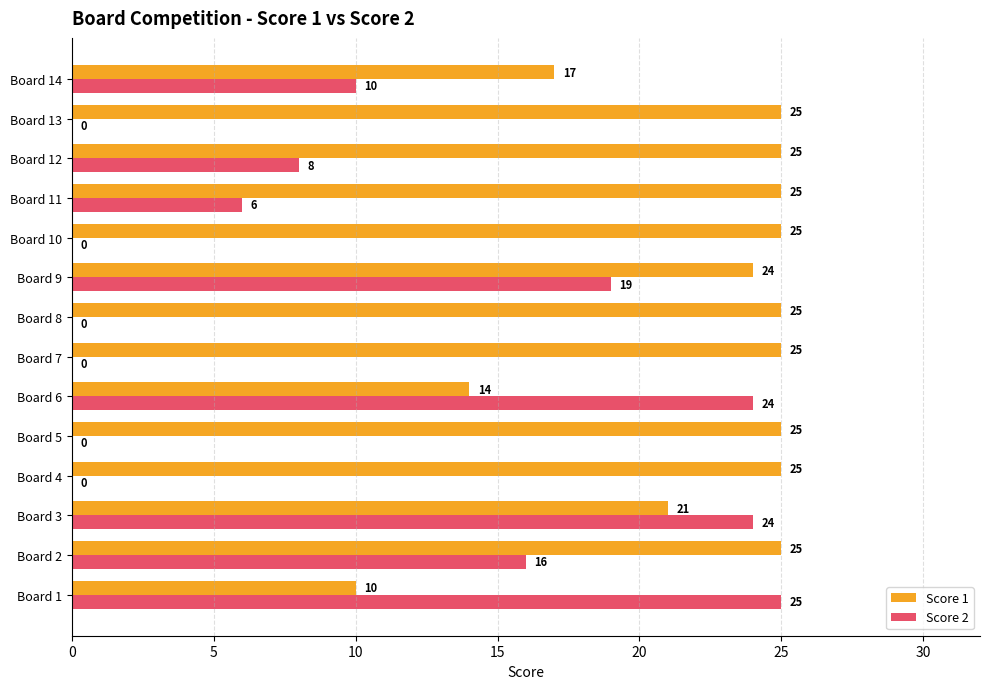

What is the highest value of the Score 2 series?

25